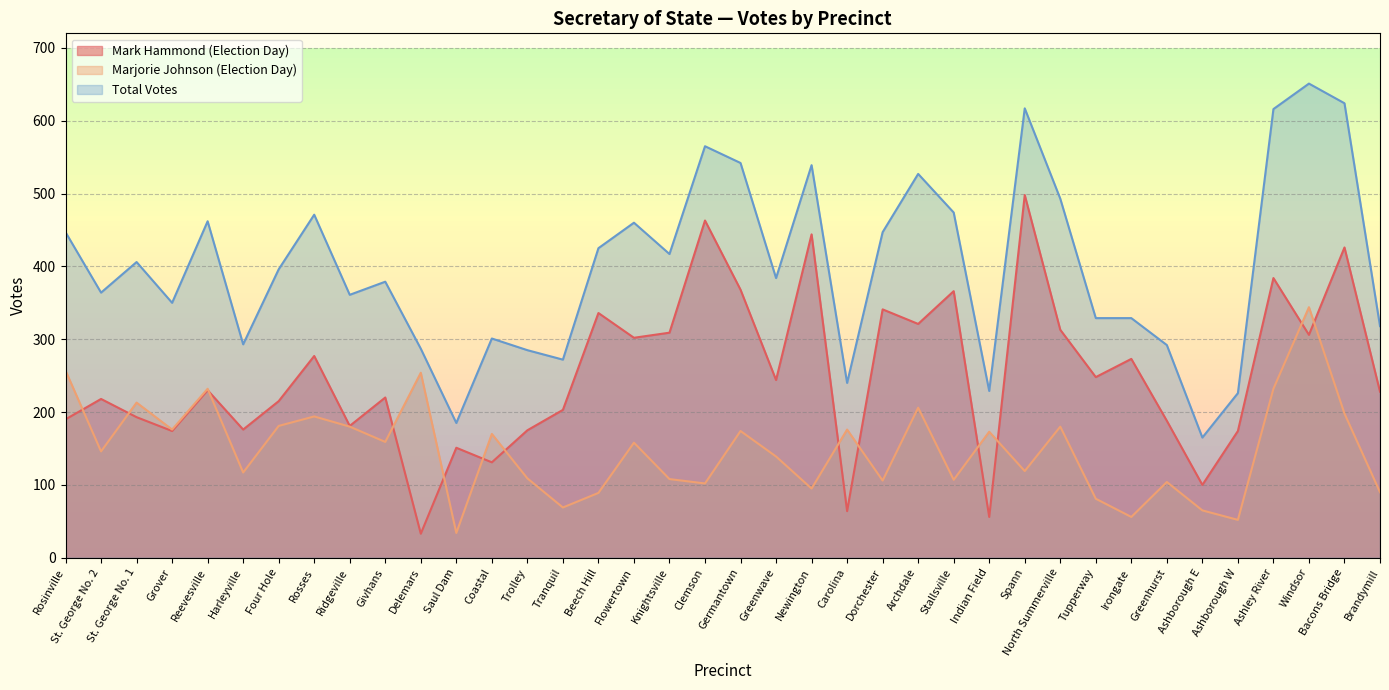

Reading left to right, what are all the values shown in this chart?

Mark Hammond (Election Day): 190	218	193	174	230	176	215	277	181	220	33	151	131	175	203	336	302	309	463	368	244	444	64	341	321	366	56	498	313	248	273	188	100	174	384	306	426	228
Marjorie Johnson (Election Day): 257	146	213	176	232	117	181	194	180	159	254	34	170	109	69	89	158	108	102	174	139	95	176	106	206	107	173	119	180	81	56	104	65	52	232	344	198	90
Total Votes: 447	364	406	350	462	293	396	471	361	379	287	185	301	285	272	425	460	417	565	542	384	539	240	447	527	474	229	617	493	329	329	292	165	226	616	651	624	318